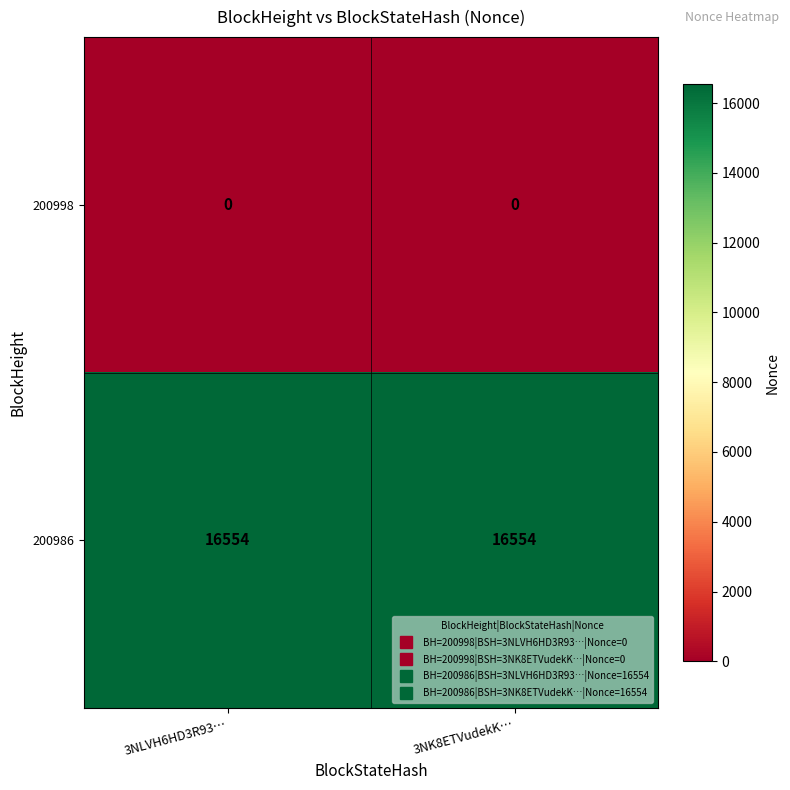

Rank the series at 3NK8ETVudekK… from highest to lowest value.

200986, 200998